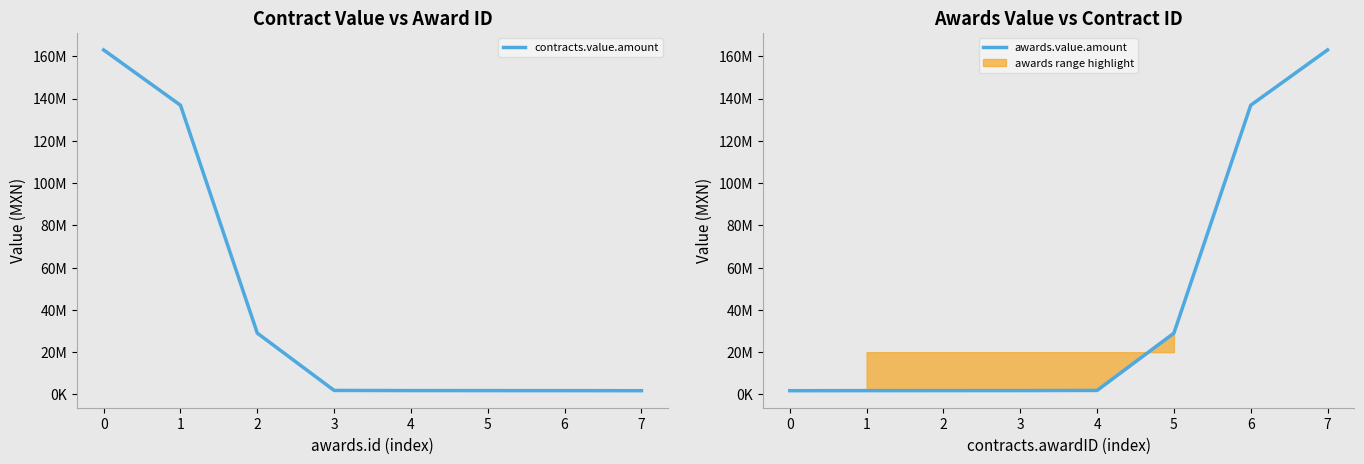

Does the chart display data point markers on the line(s)?

No